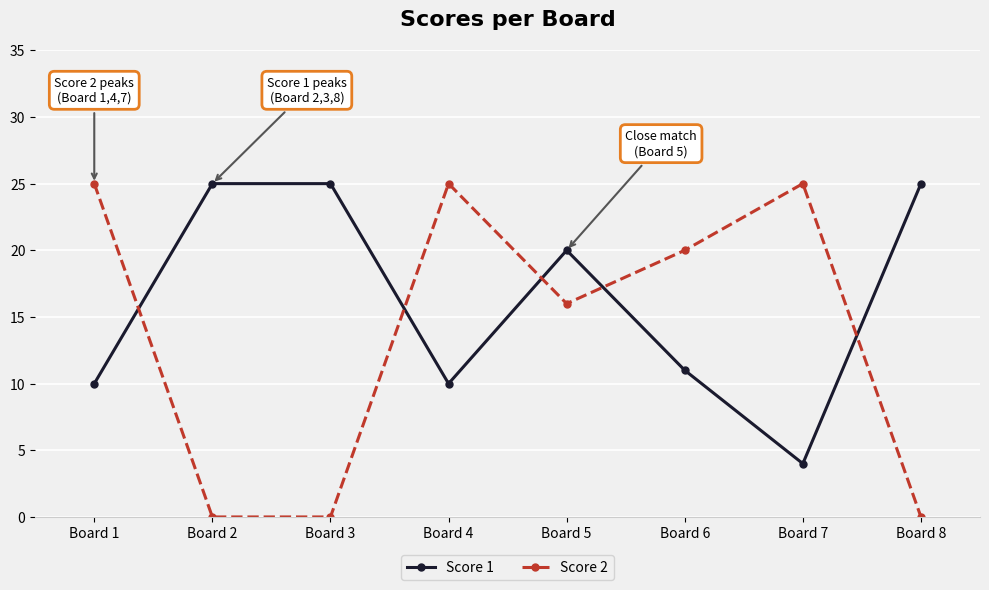

Where do Score 2 and Score 1 first cross each other?

Board 1 and Board 2